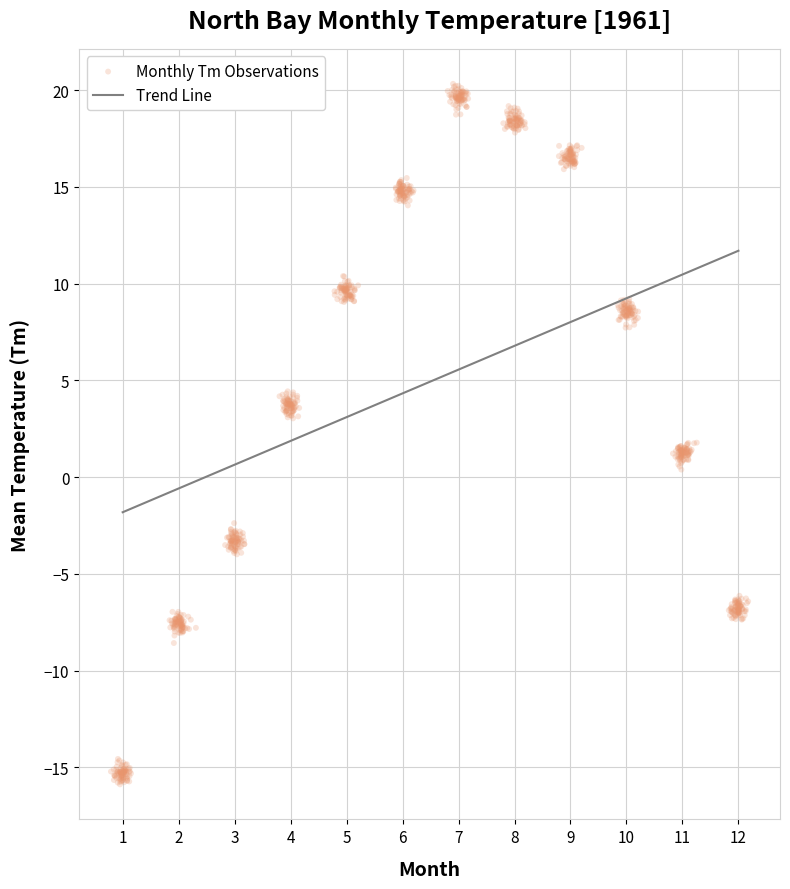

What is the range of Y values (max minus min)?

36.2